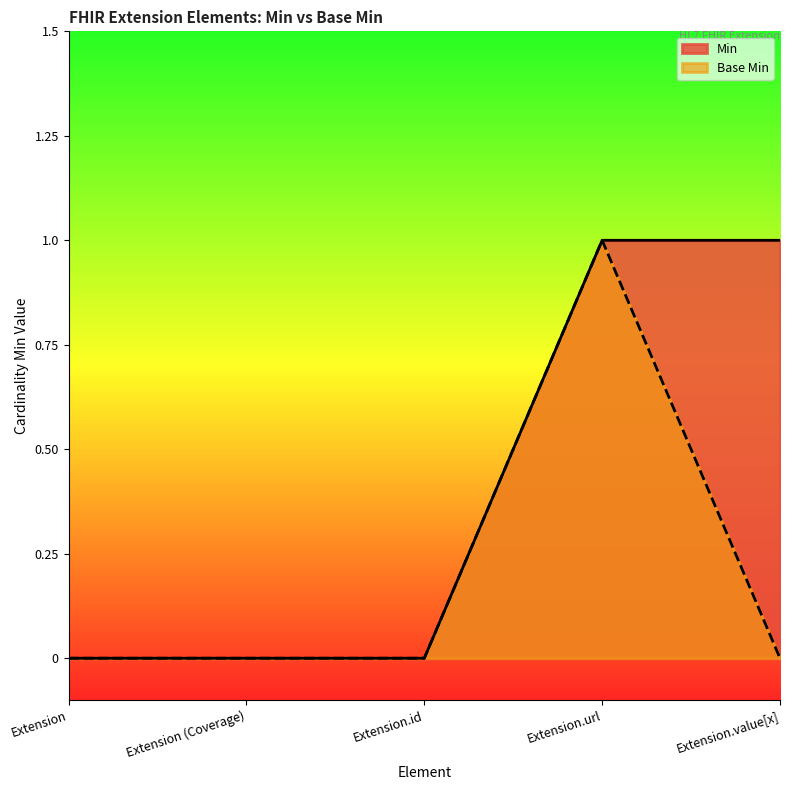

Reading right to left, transcribe all the data shown in this chart.

Min: 1	1	0	0	0
Base Min: 0	1	0	0	0